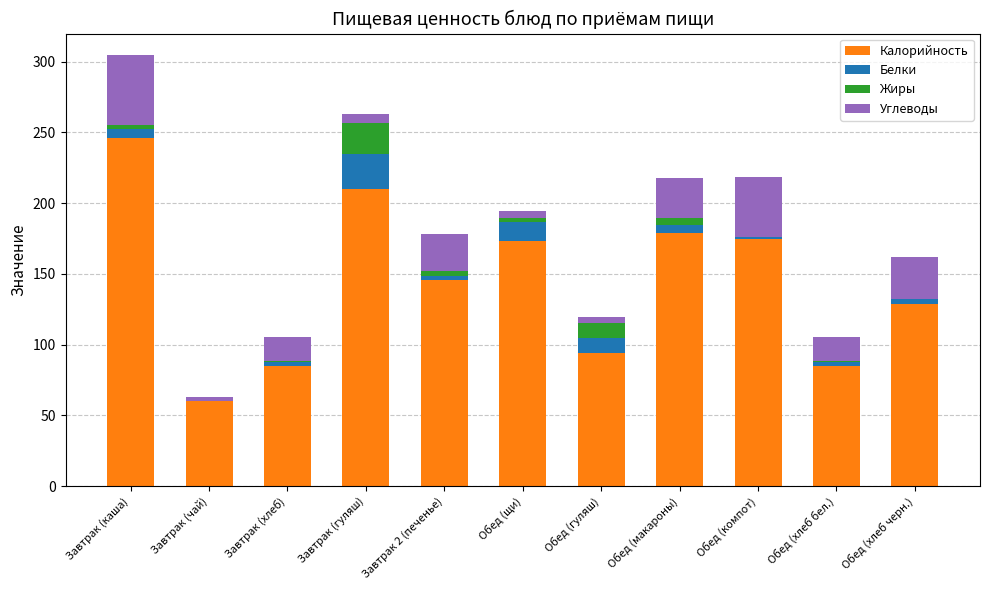

What is the total value across all series at Завтрак (чай)?

63.2